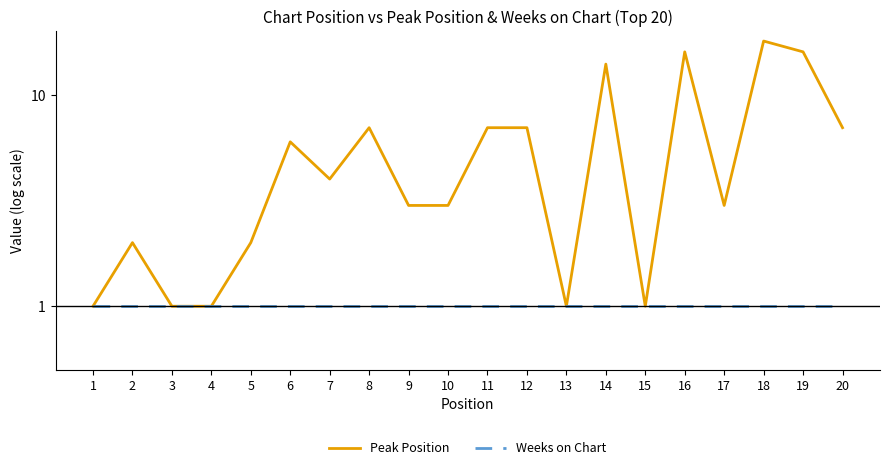

The value of Weeks on Chart at 16 is 2. True or false?

False